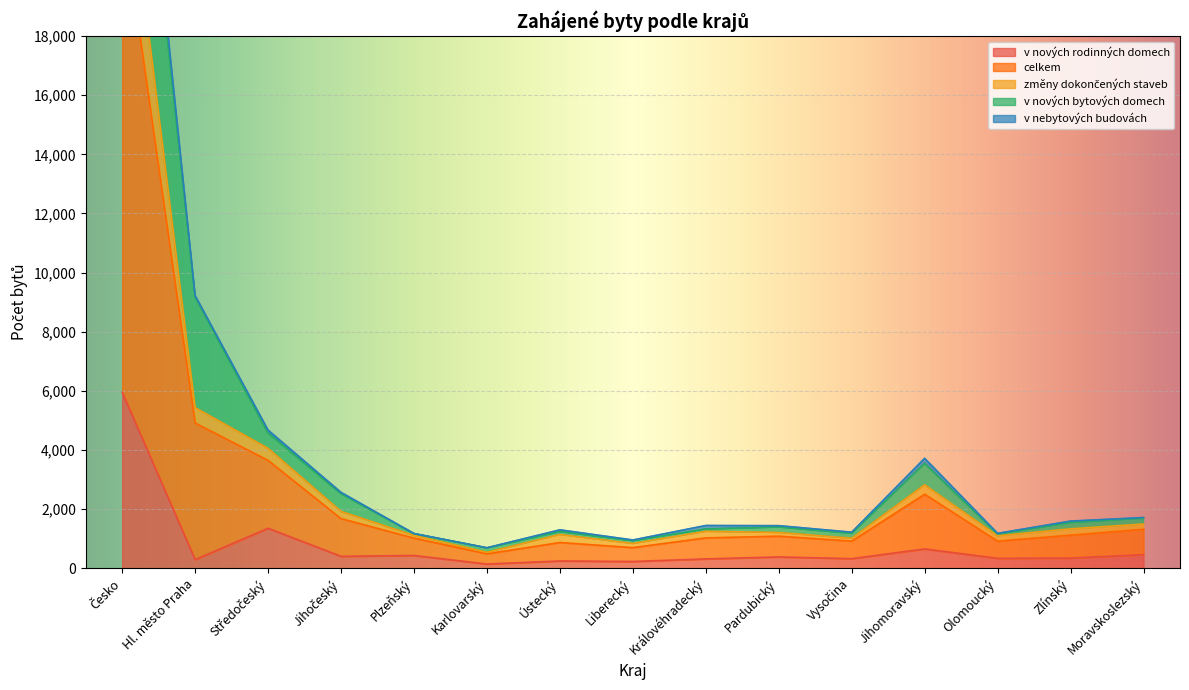

At which category is the sum across all series the highest?

Česko